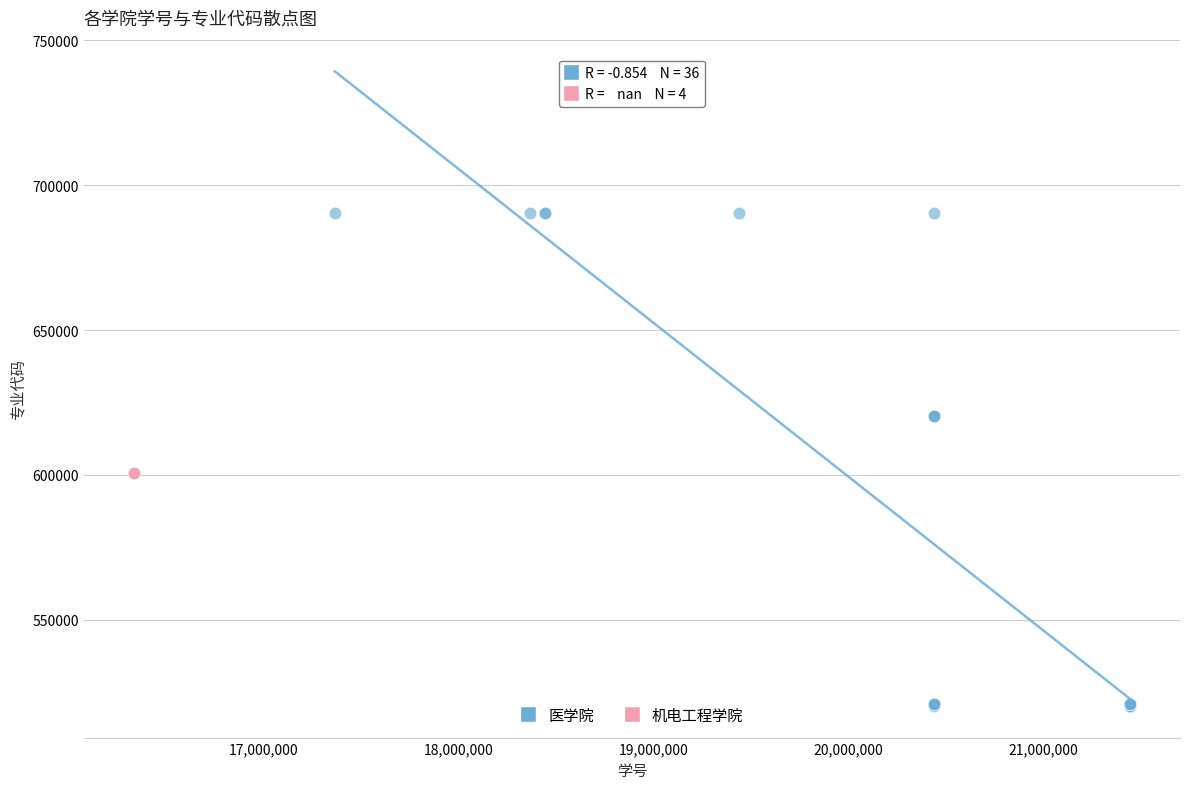

Which series reaches the minimum Y coordinate?

医学院